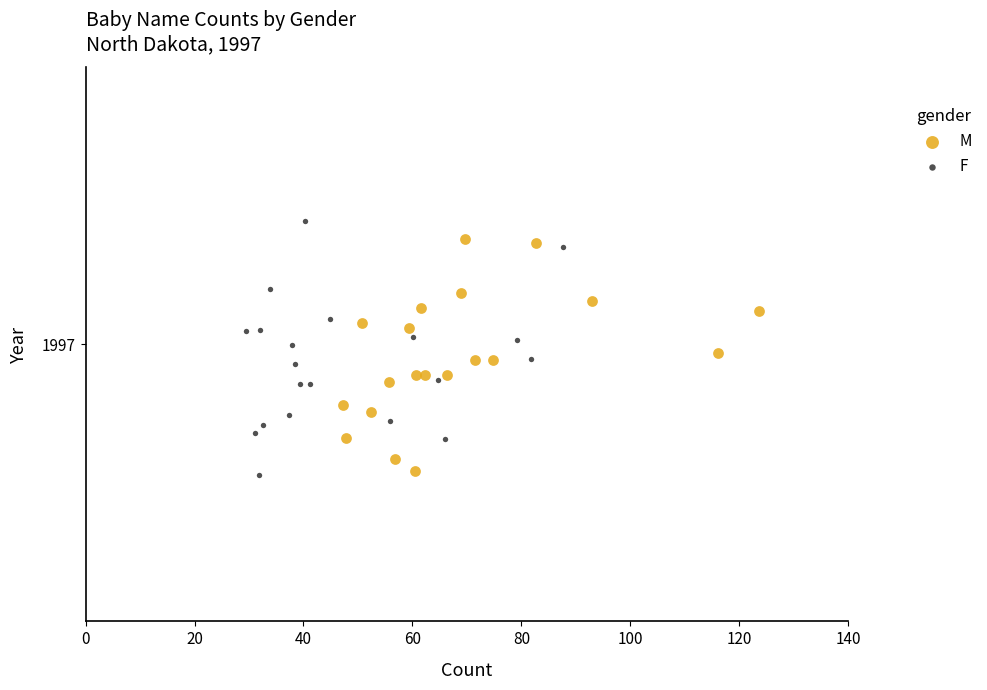

What are all the series names shown in the legend?

M, F